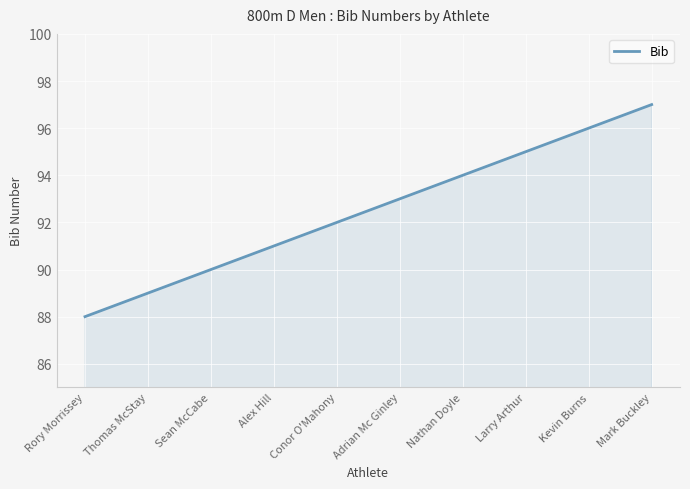

Count the values in the range 90 to 95.

6